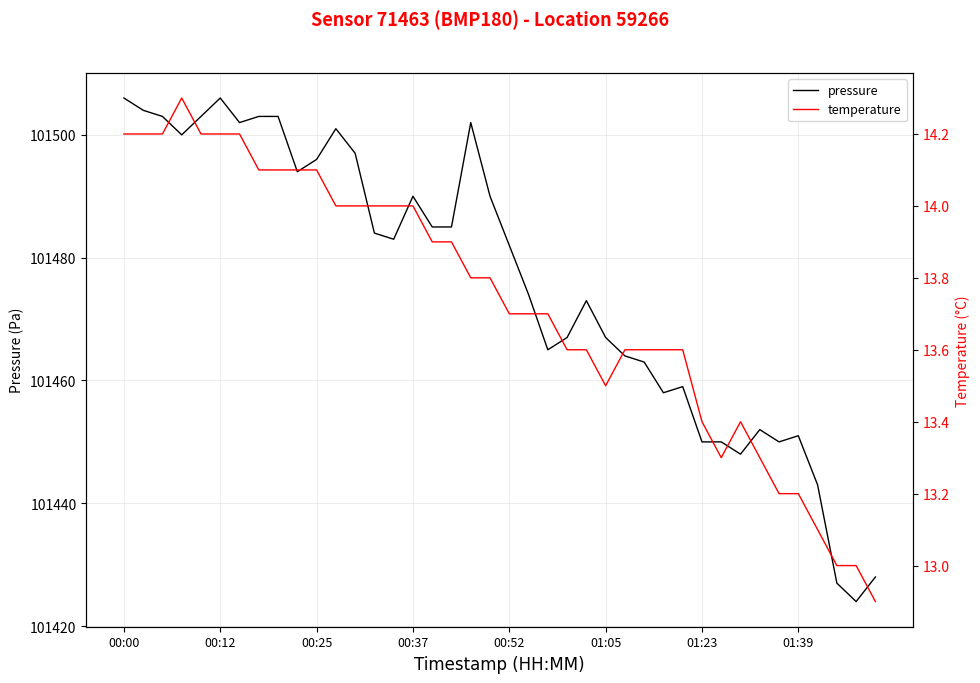

What is the difference between the temperature values at 27 and 11?

0.4